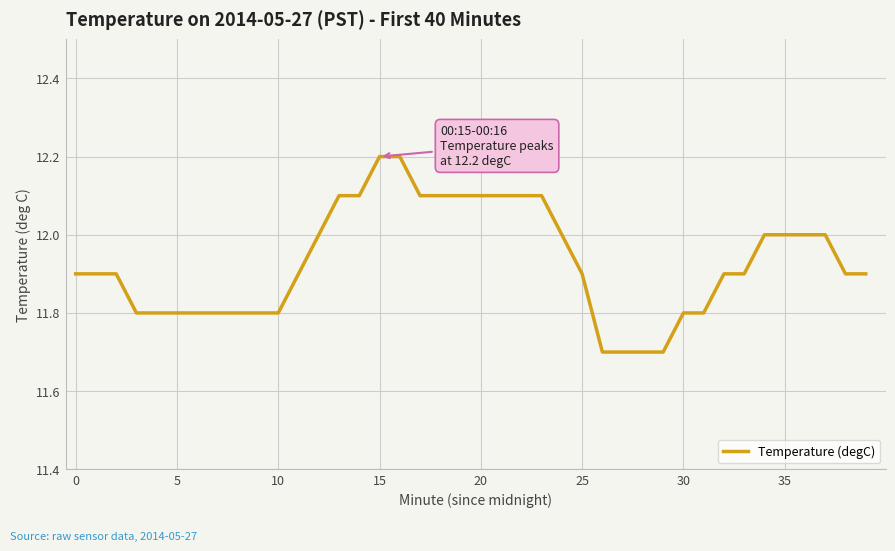

What is the minimum value shown in the chart?

11.7